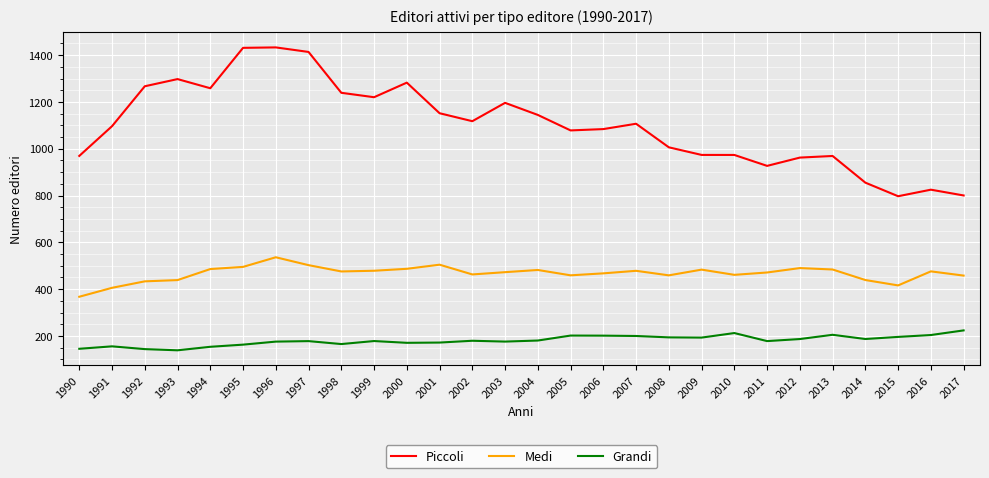

Rank the series at 1990 from lowest to highest value.

Grandi, Medi, Piccoli